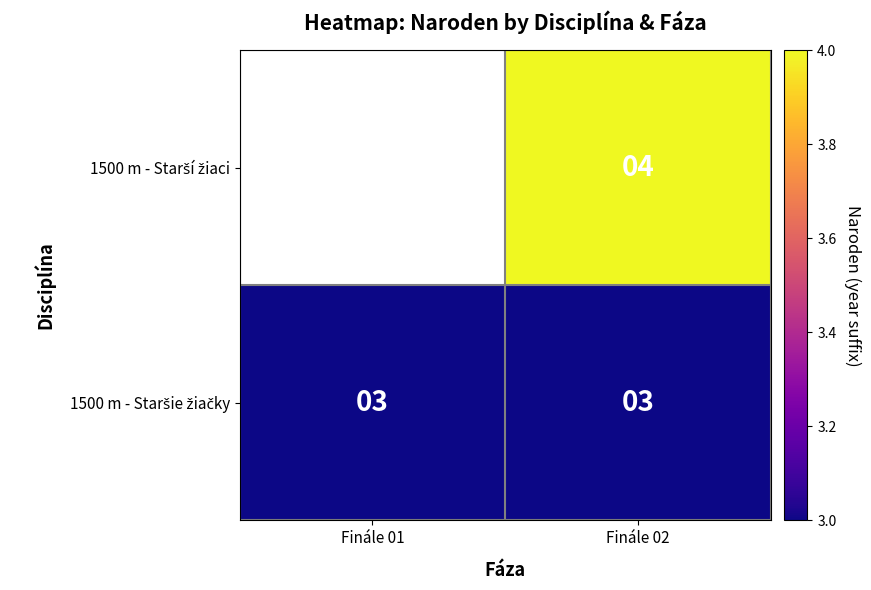

Which series changed the most between Finále 01 and Finále 02?

1500 m - Staršie žiačky